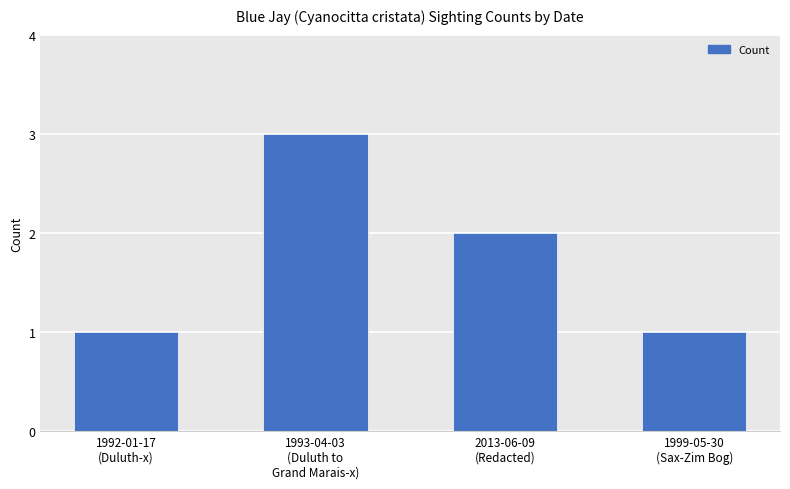

What value does the data have at 1993-04-03
(Duluth to
Grand Marais-x)?

3